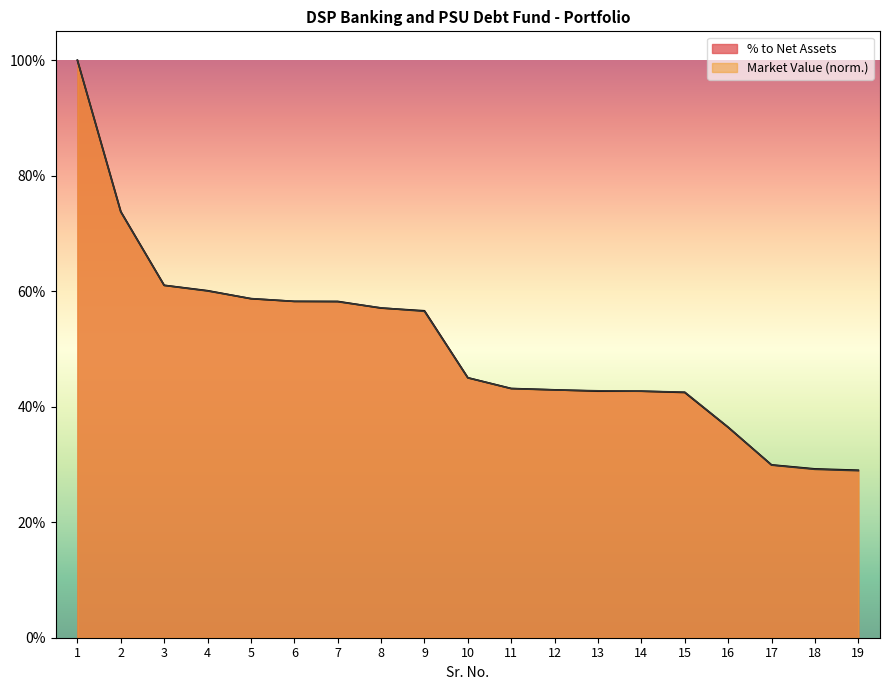

What is the smallest value displayed?

0.3